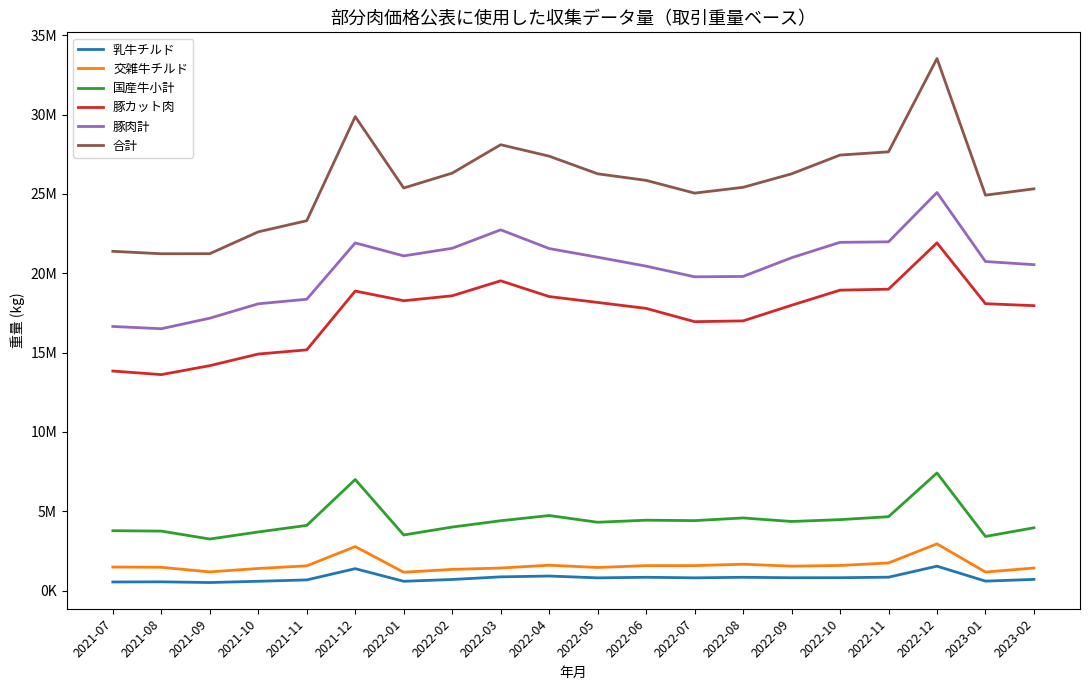

Reading right to left, what are all the values shown in this chart?

乳牛チルド: 2023-02=711285	2023-01=602636	2022-12=1544320	2022-11=849925	2022-10=818026	2022-09=815640	2022-08=843711	2022-07=809886	2022-06=844436	2022-05=808682	2022-04=923238	2022-03=871356	2022-02=706297	2022-01=591366	2021-12=1387896	2021-11=678730	2021-10=592578	2021-09=513438	2021-08=558648	2021-07=548141
交雑牛チルド: 2023-02=1428390	2023-01=1174535	2022-12=2949901	2022-11=1747031	2022-10=1588785	2022-09=1546213	2022-08=1666872	2022-07=1580082	2022-06=1579527	2022-05=1461831	2022-04=1605556	2022-03=1427231	2022-02=1341942	2022-01=1163164	2021-12=2779601	2021-11=1564640	2021-10=1399762	2021-09=1184631	2021-08=1473229	2021-07=1492703
国産牛小計: 2023-02=3964251	2023-01=3416213	2022-12=7416293	2022-11=4661620	2022-10=4477033	2022-09=4359718	2022-08=4583672	2022-07=4414427	2022-06=4441646	2022-05=4311452	2022-04=4735467	2022-03=4407541	2022-02=4009733	2022-01=3509709	2021-12=7005506	2021-11=4113324	2021-10=3699765	2021-09=3254873	2021-08=3754774	2021-07=3778327
豚カット肉: 2023-02=17958877	2023-01=18082215	2022-12=21914916	2022-11=18995352	2022-10=18936738	2022-09=17983094	2022-08=16998903	2022-07=16949616	2022-06=17786765	2022-05=18161689	2022-04=18532735	2022-03=19524634	2022-02=18580723	2022-01=18269221	2021-12=18879172	2021-11=15173854	2021-10=14910815	2021-09=14178080	2021-08=13614191	2021-07=13839952
豚肉計: 2023-02=20541395	2023-01=20739480	2022-12=25087078	2022-11=21980066	2022-10=21948519	2022-09=20978288	2022-08=19799324	2022-07=19776317	2022-06=20449056	2022-05=21011589	2022-04=21557857	2022-03=22737382	2022-02=21574762	2022-01=21094654	2021-12=21912121	2021-11=18363392	2021-10=18075413	2021-09=17169584	2021-08=16504359	2021-07=16648125
合計: 2023-02=25319958	2023-01=24920804	2022-12=33529673	2022-11=27650164	2022-10=27447830	2022-09=26263260	2022-08=25415093	2022-07=25049732	2022-06=25853451	2022-05=26266920	2022-04=27378000	2022-03=28100057	2022-02=26308784	2022-01=25372163	2021-12=29870446	2021-11=23310942	2021-10=22610097	2021-09=21233437	2021-08=21229750	2021-07=21383615